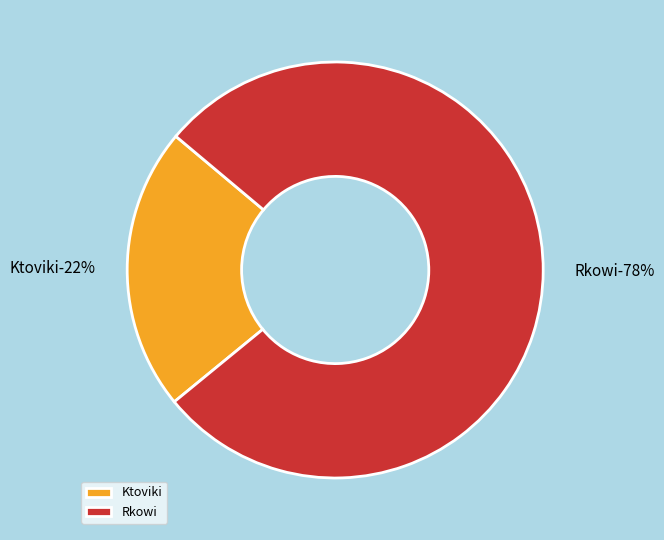

Between Ktoviki and Rkowi, which is larger?

Rkowi